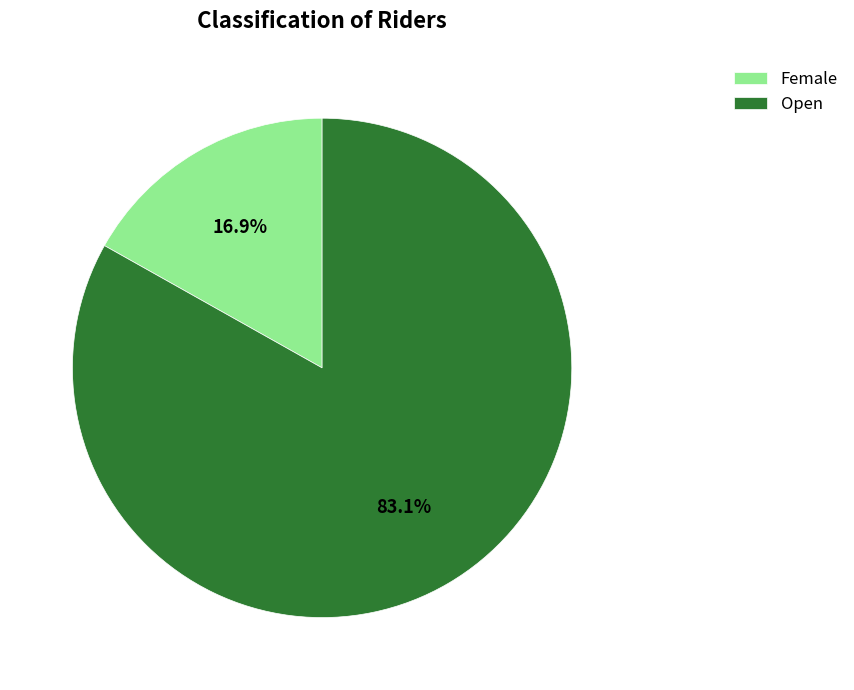

Is the sum of Female and Open greater than half?

Yes